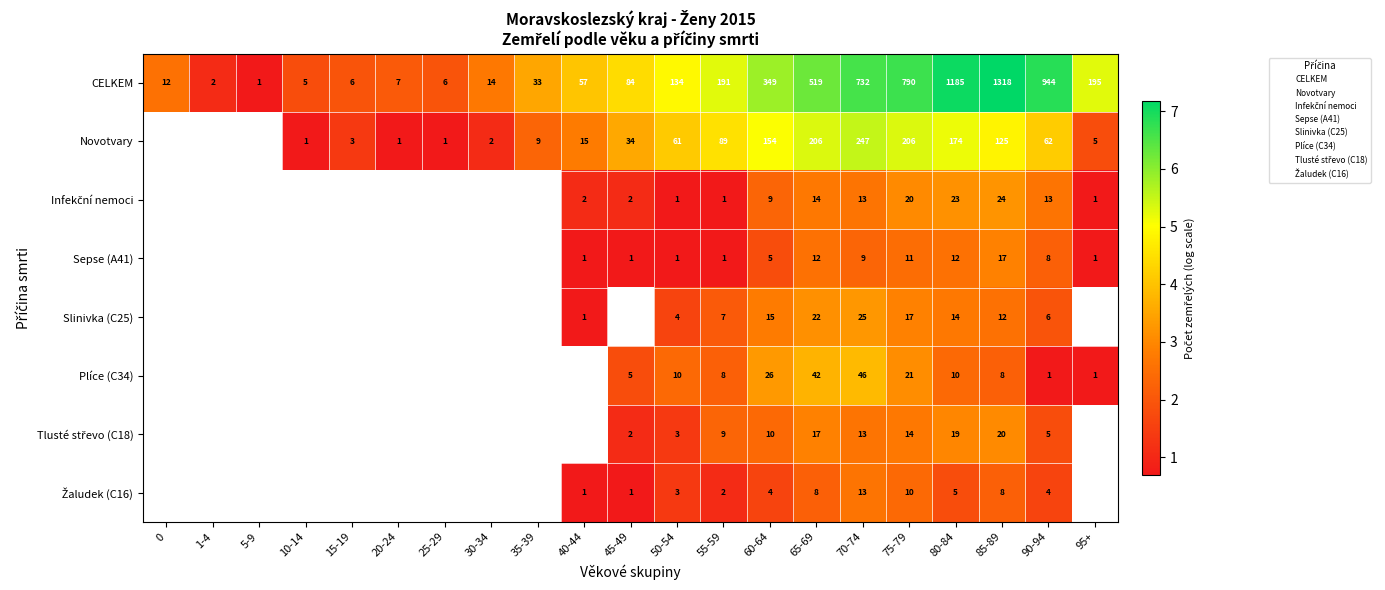

Where is CELKEM nearest to the value 3?

30-34